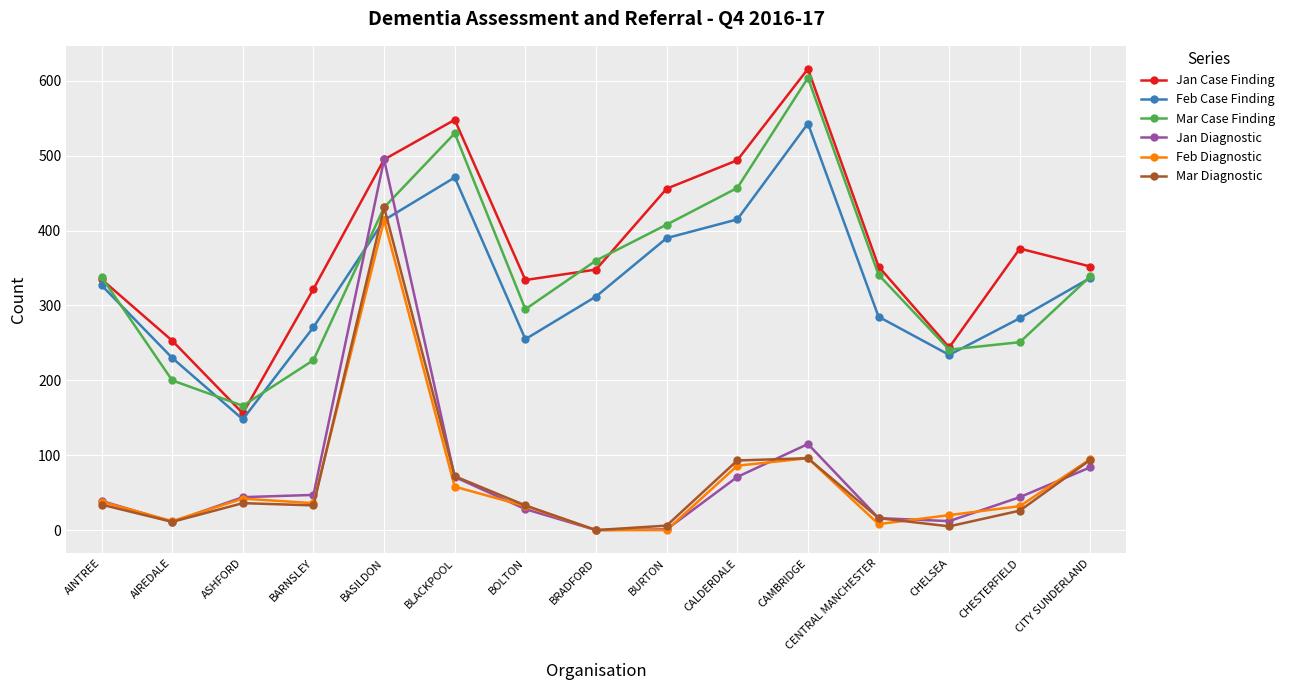

True or false: Mar Diagnostic and Jan Case Finding intersect in this chart.

False